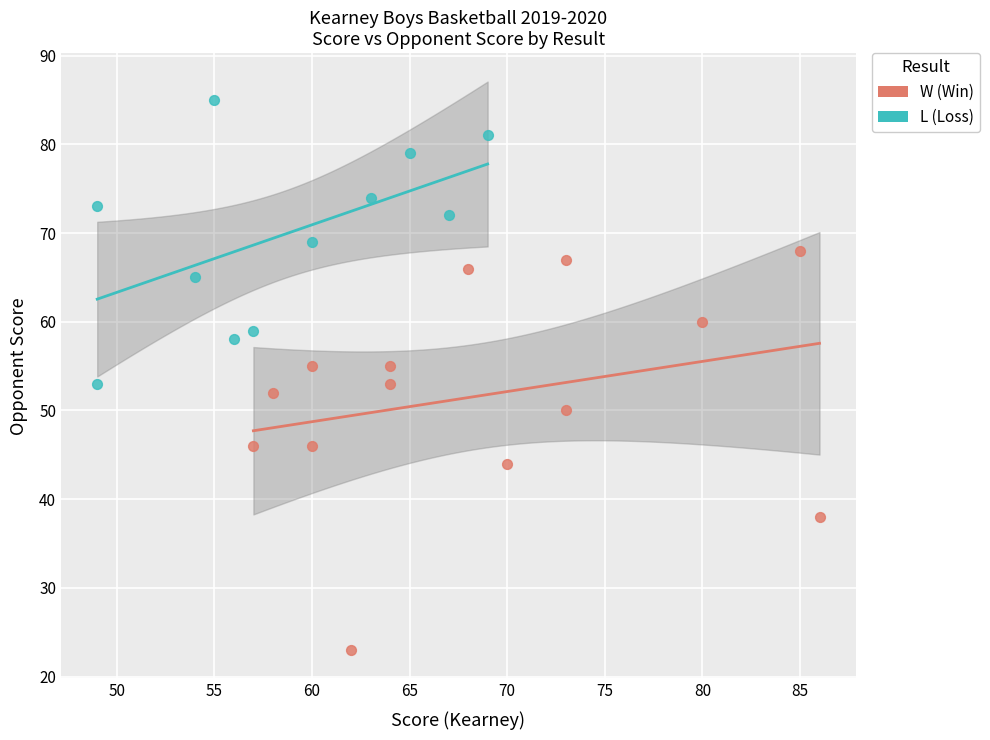

Which series reaches the maximum Y coordinate?

L (Loss)